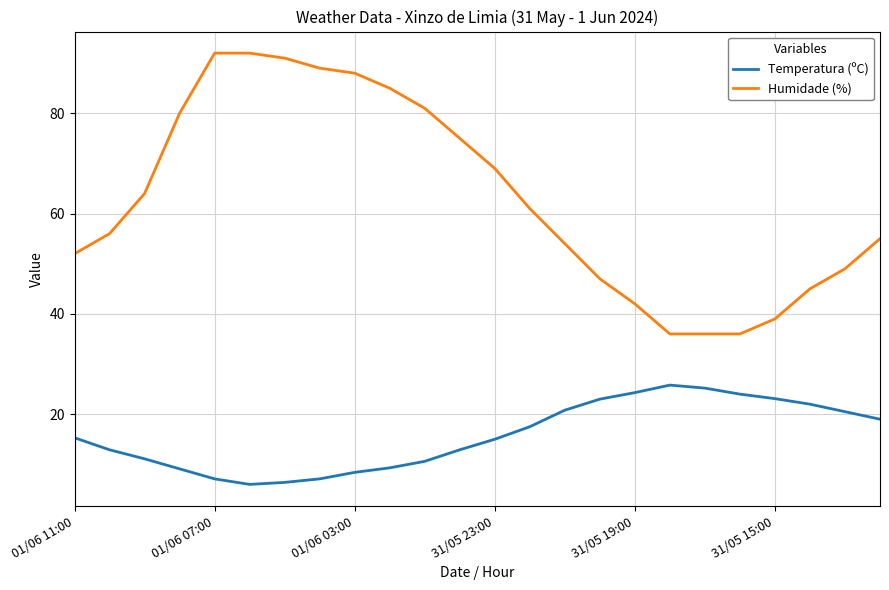

True or false: Humidade (%) and Temperatura (ºC) intersect in this chart.

False